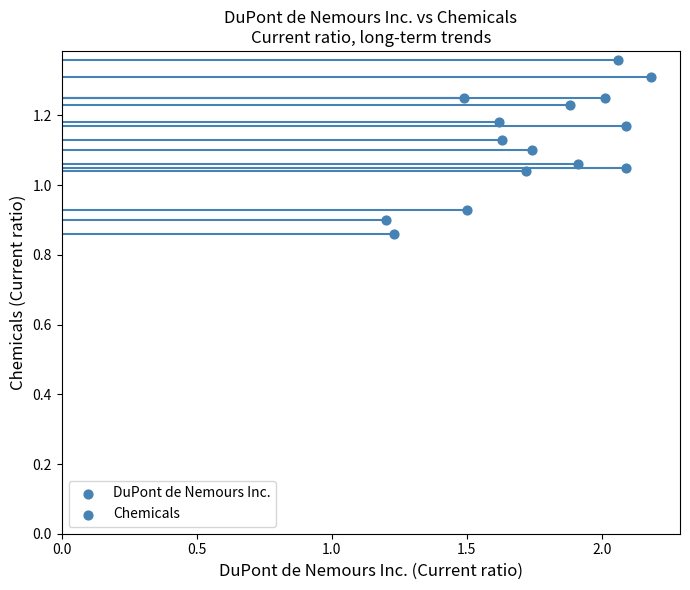

What is the range of Y values (max minus min)?

0.5